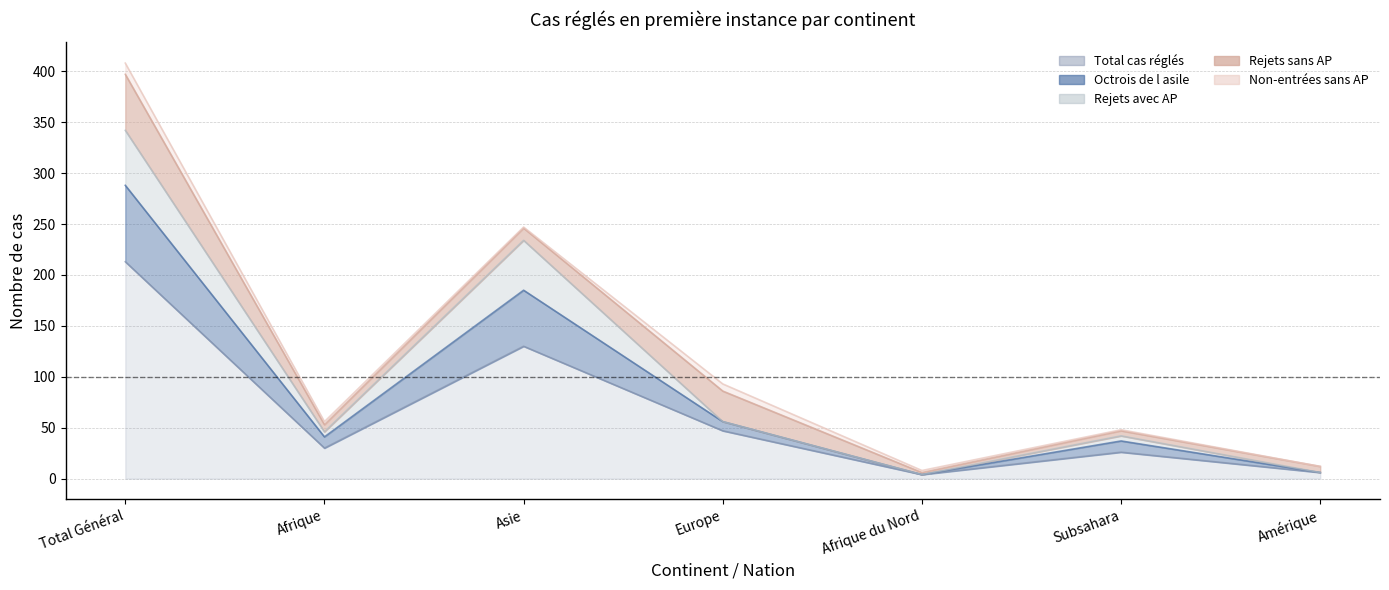

Rank the categories by Rejets sans AP value from highest to lowest.

Total Général, Europe, Asie, Afrique, Amérique, Subsahara, Afrique du Nord